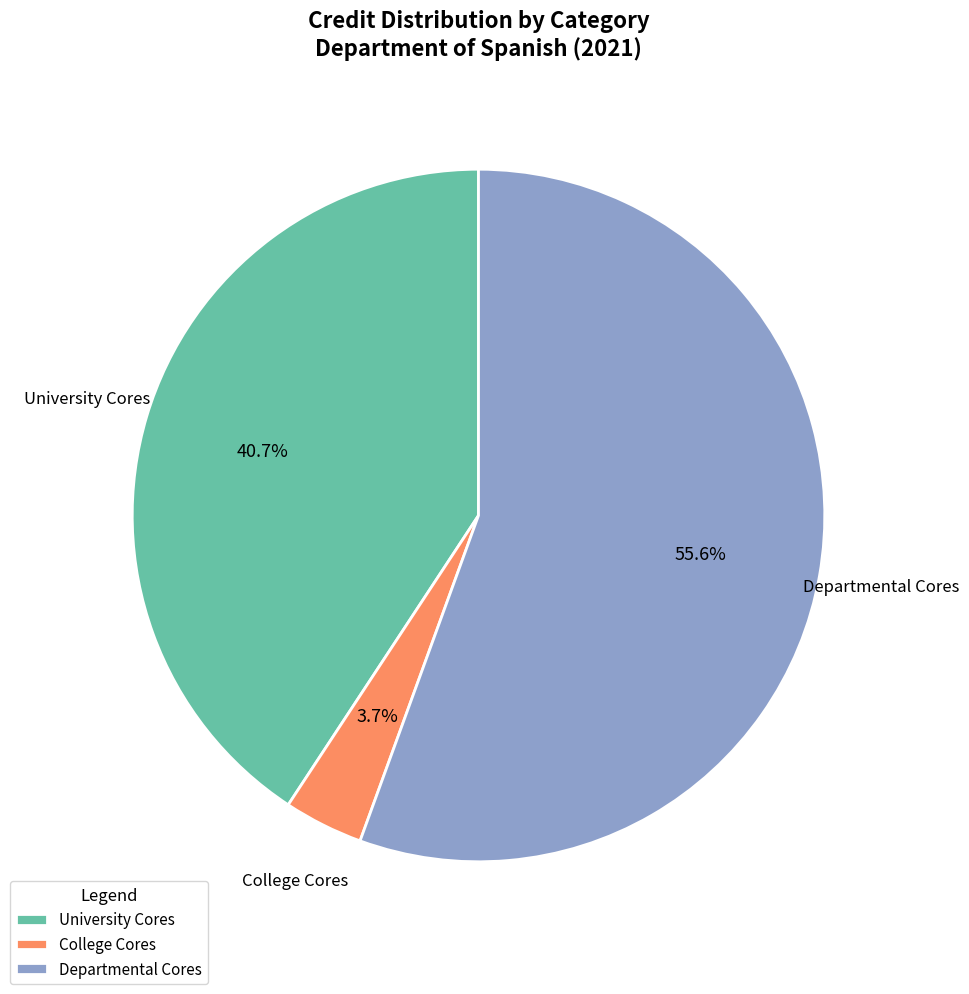

Approximately how many times larger is the value at Departmental Cores compared to University Cores?

1.4